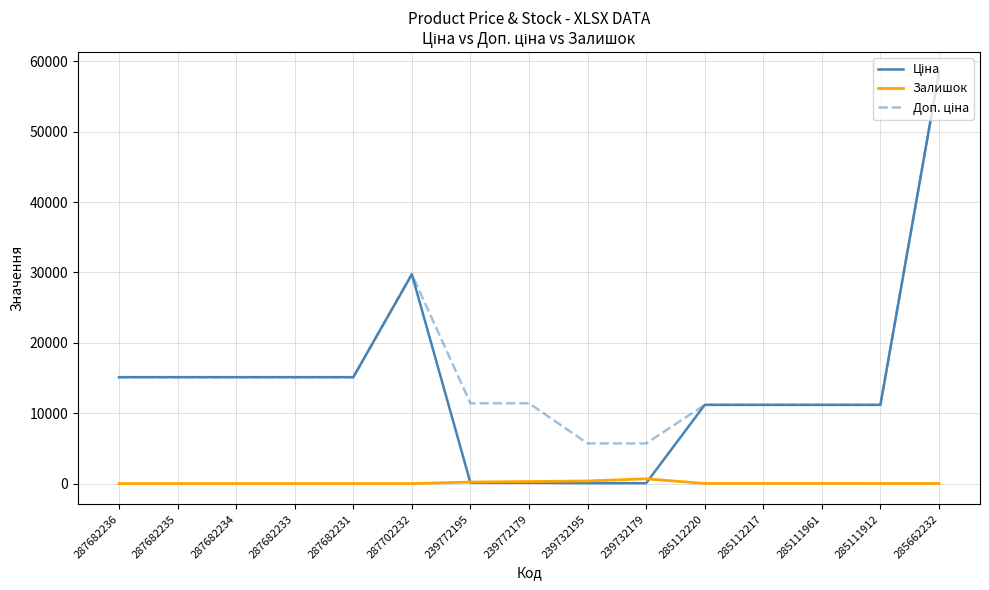

What is the greatest value displayed?

58426.5